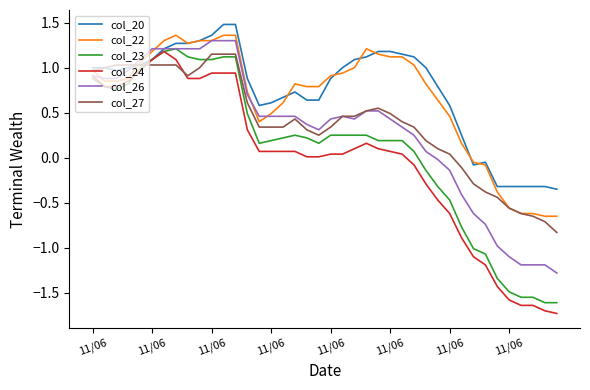

What is the sum of all col_22 values?

26.6